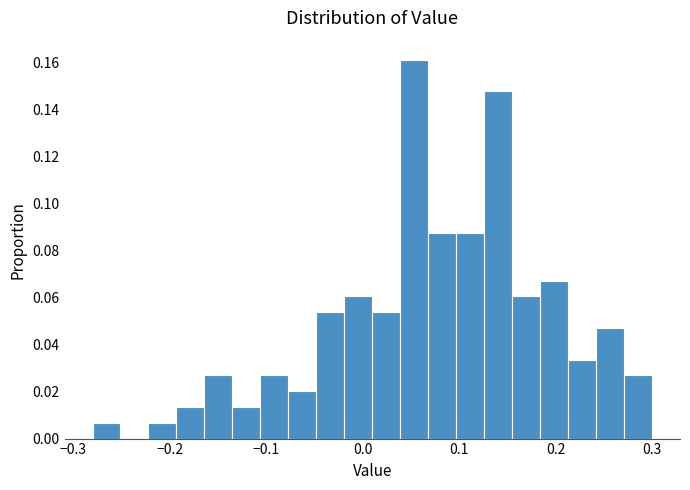

Read against the x-axis, roughly where is the centre of the tallest bar?

0.05